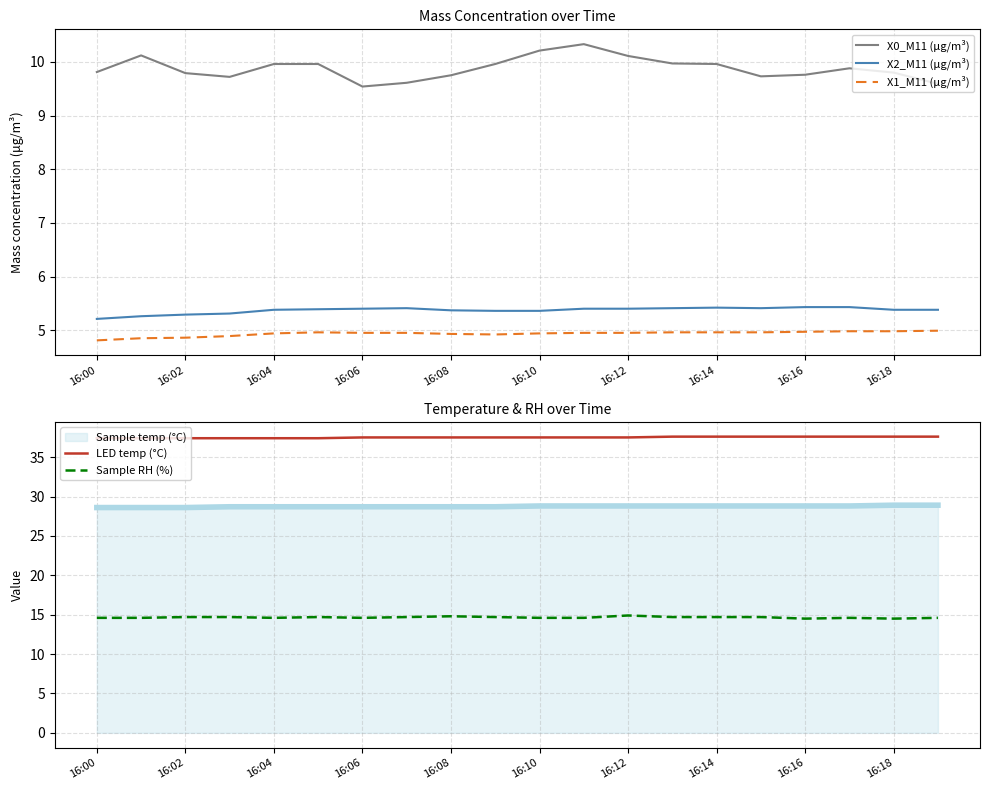

Does the chart have visible grid lines?

Yes